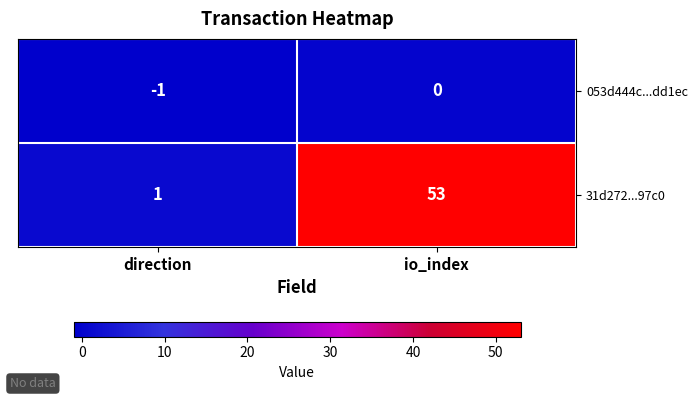

Which series changed the most between direction and io_index?

31d272...97c0